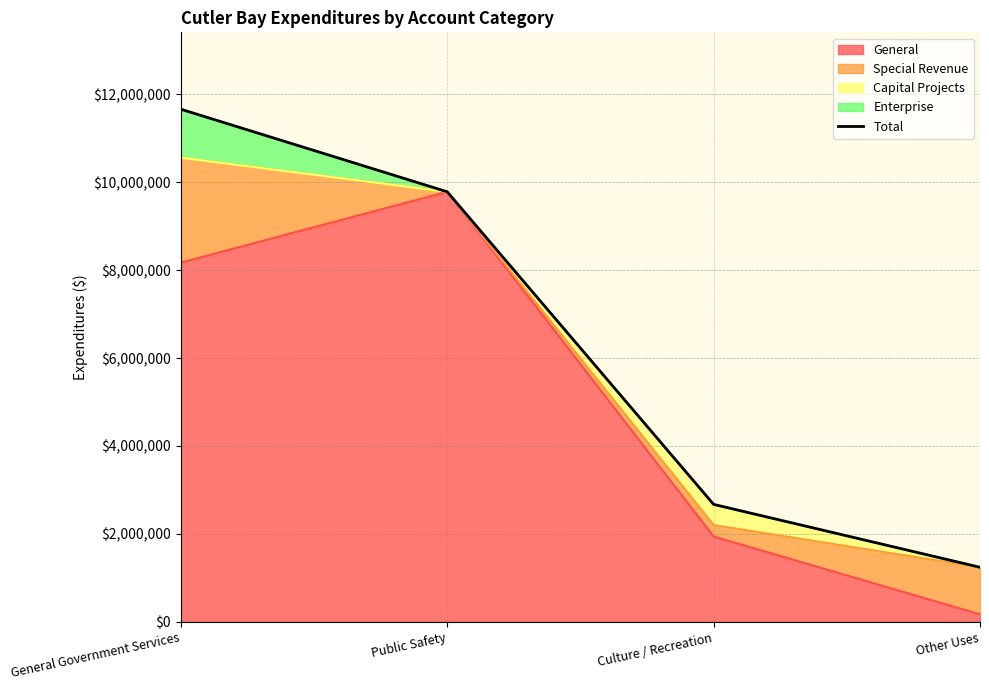

How many values exceed 9783304?

1